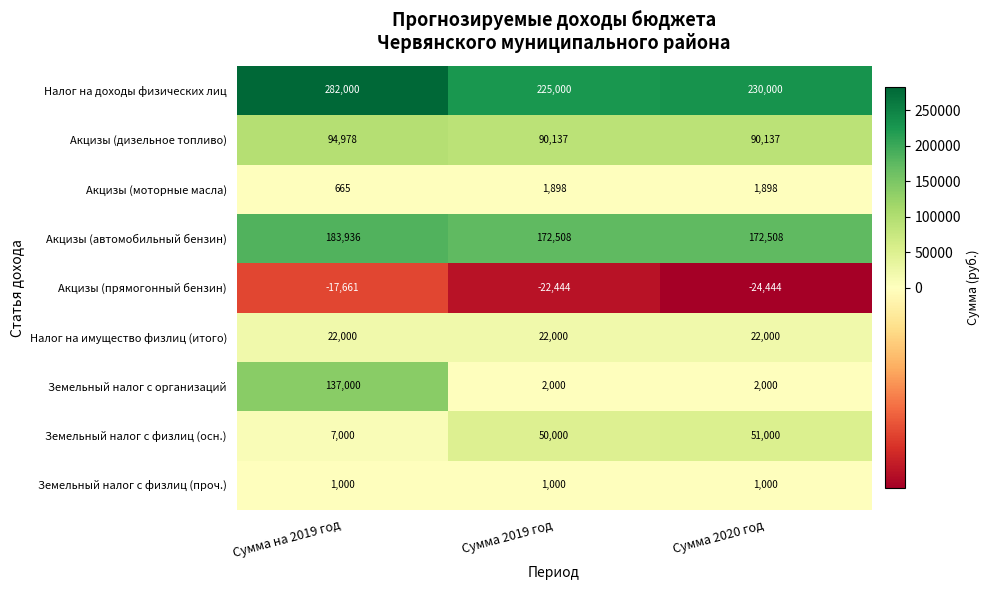

Which category has the lowest value across all series?

Сумма 2020 год